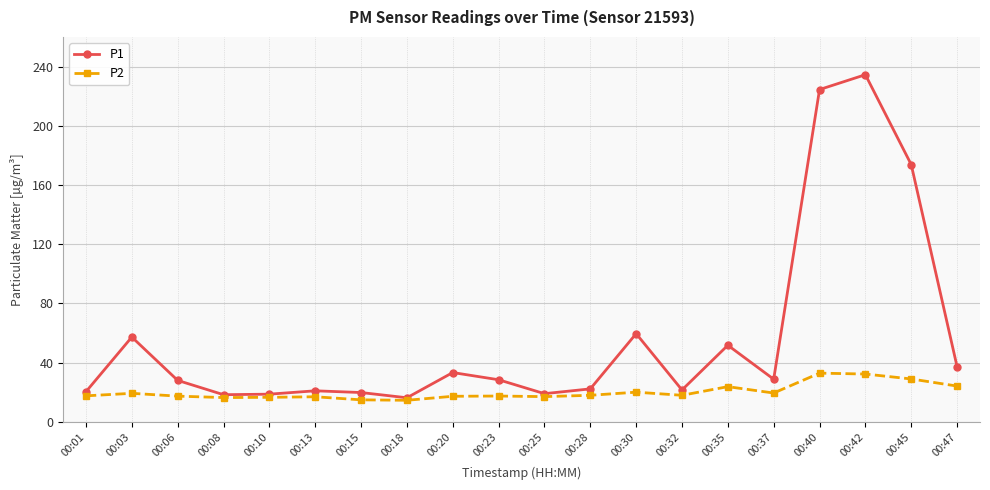

What is the maximum value shown in the chart?

234.5